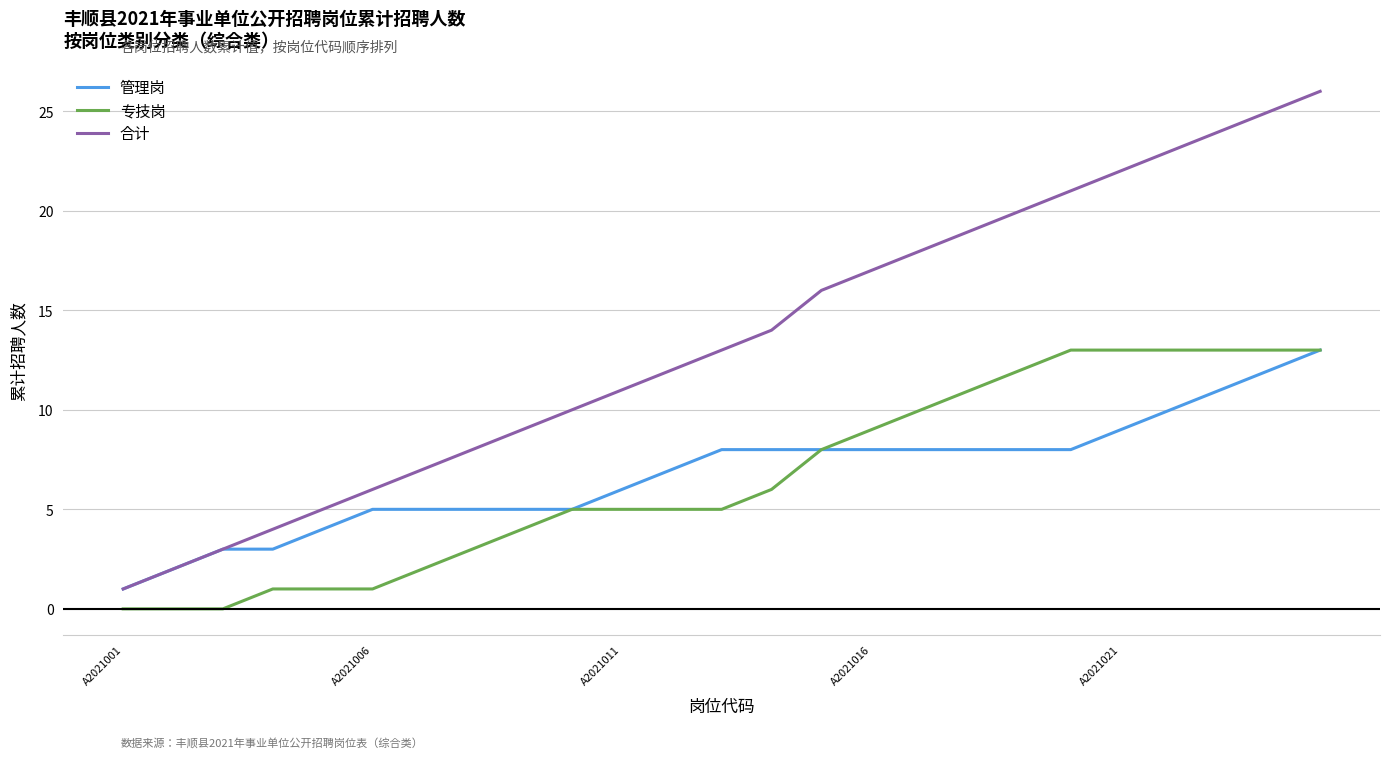

True or false: 合计 and 专技岗 intersect in this chart.

False